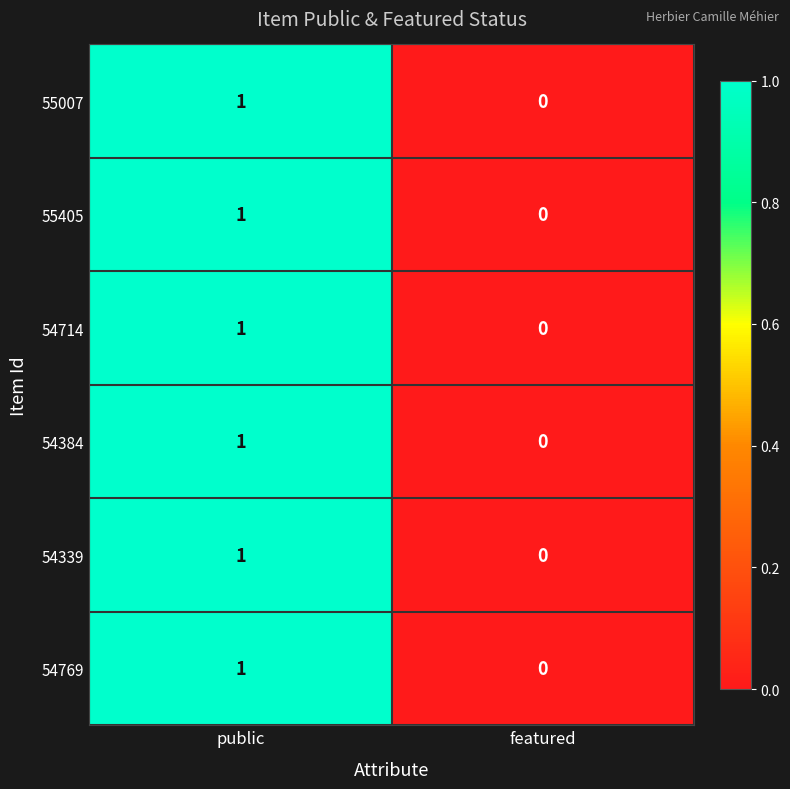

The 54714 series shows 0 at public. True or false?

False